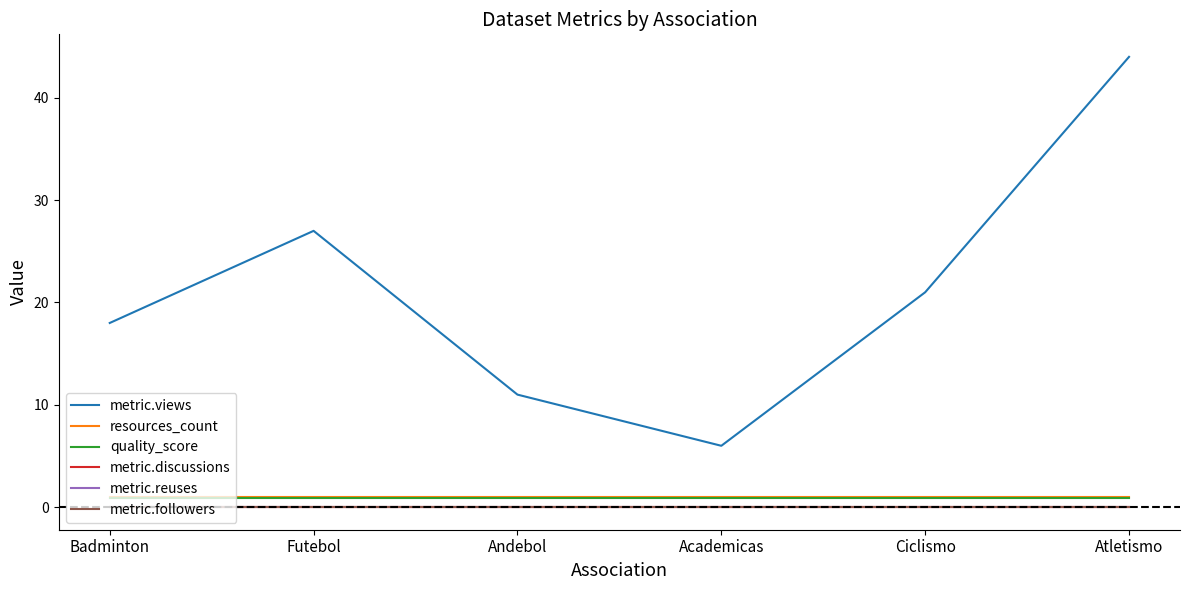

How many lines are shown in the chart?

6